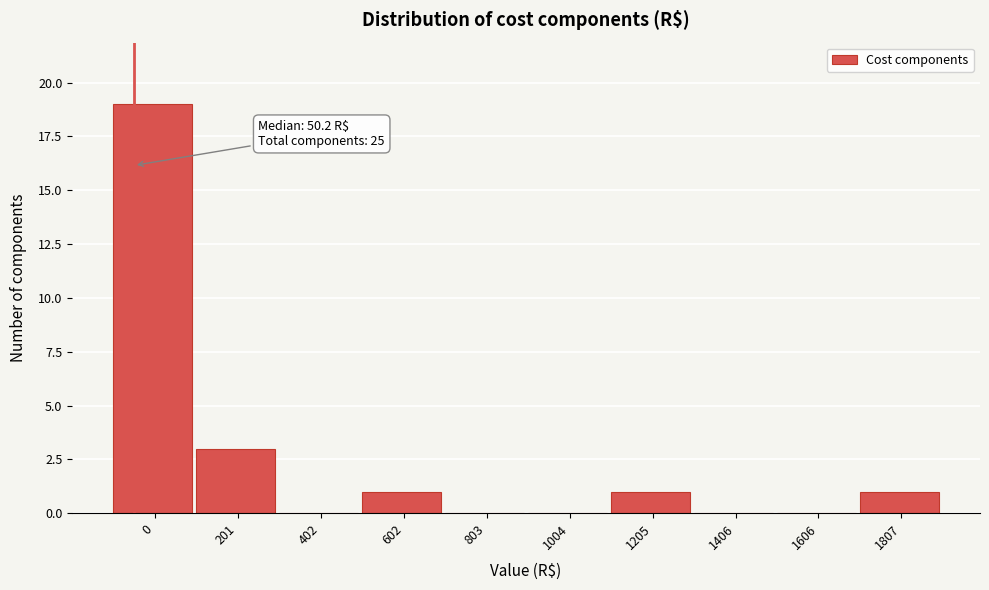

Reading left to right, transcribe all the data shown in this chart.

0=19	201=3	402=0	602=1	803=0	1004=0	1205=1	1406=0	1606=0	1807=1